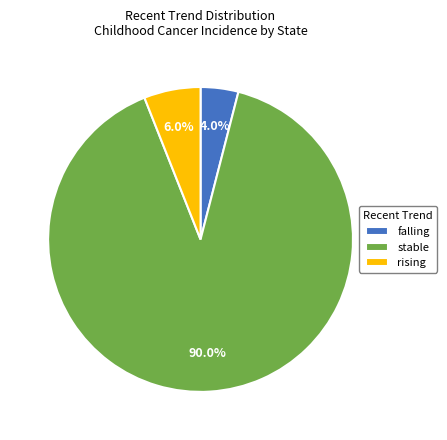

Between falling and rising, which is larger?

rising